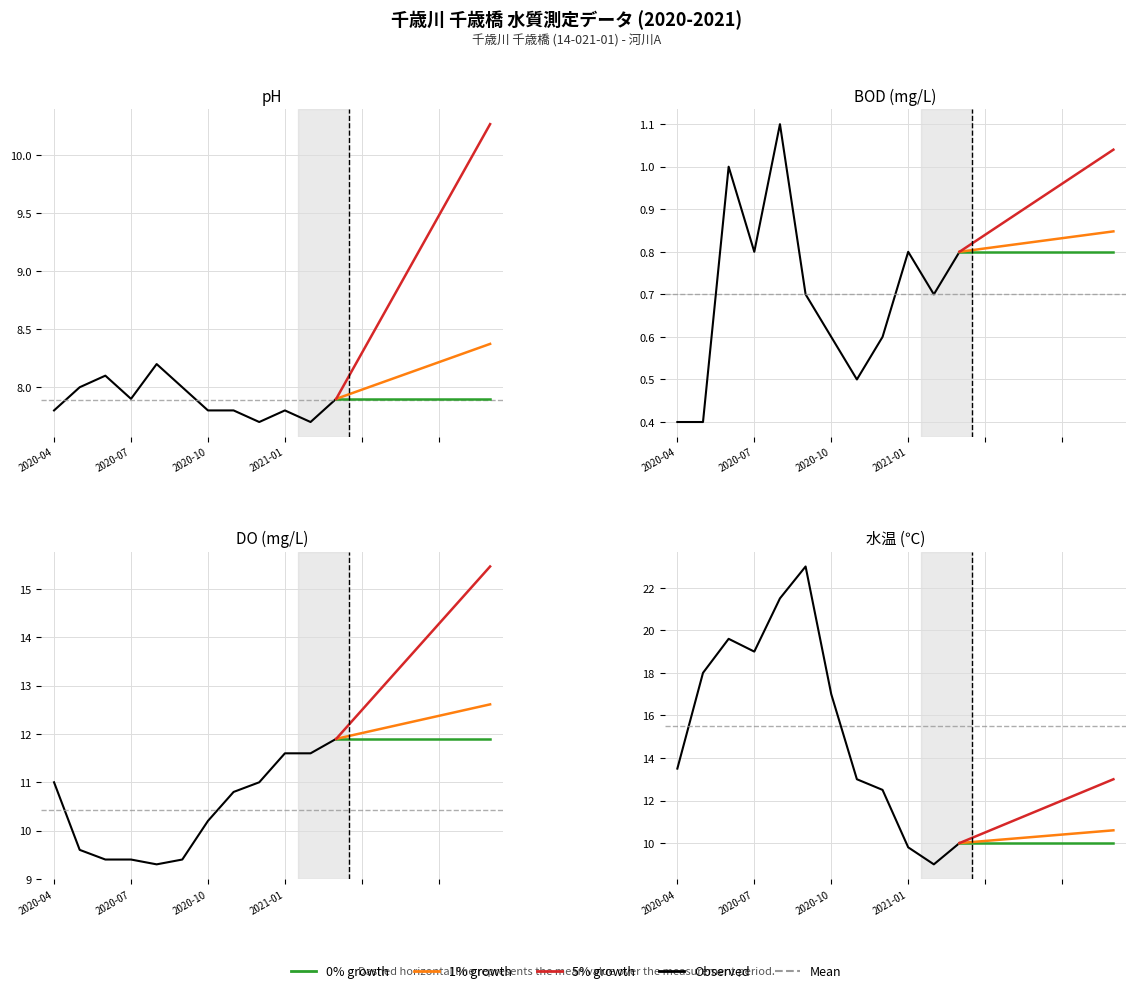

Between 2020-06 and 2020-07, which series saw the biggest shift?

水温